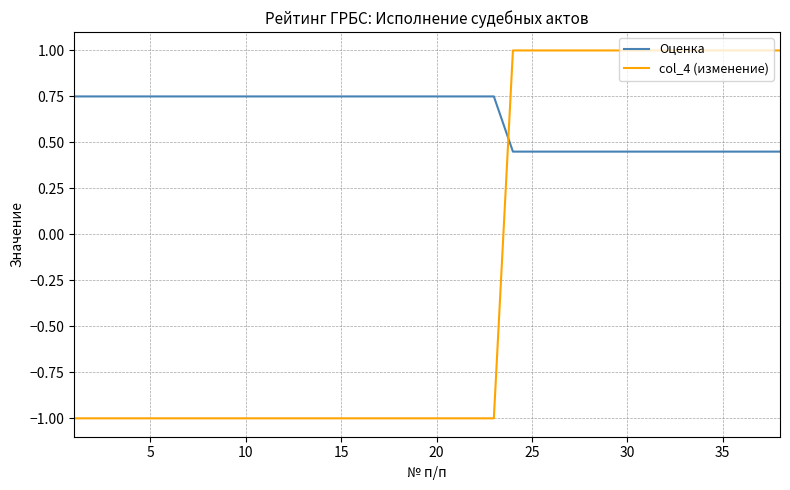

Which series has the widest spread of values?

col_4 (изменение)